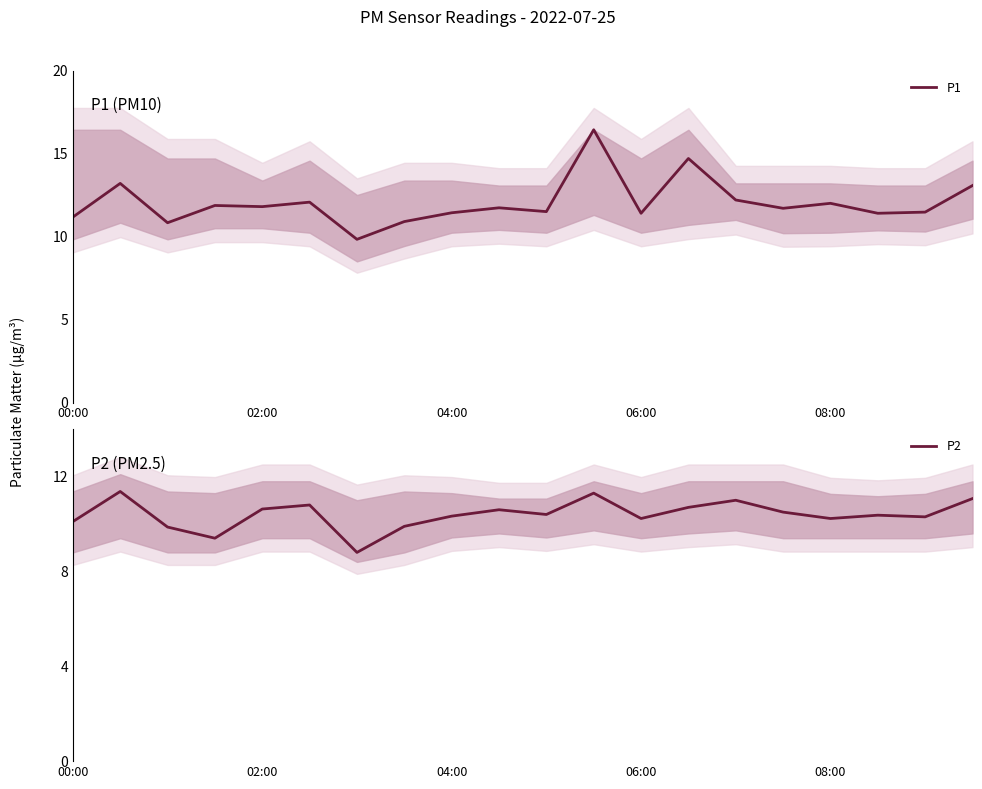

What is the sum of all P1 values?

240.7